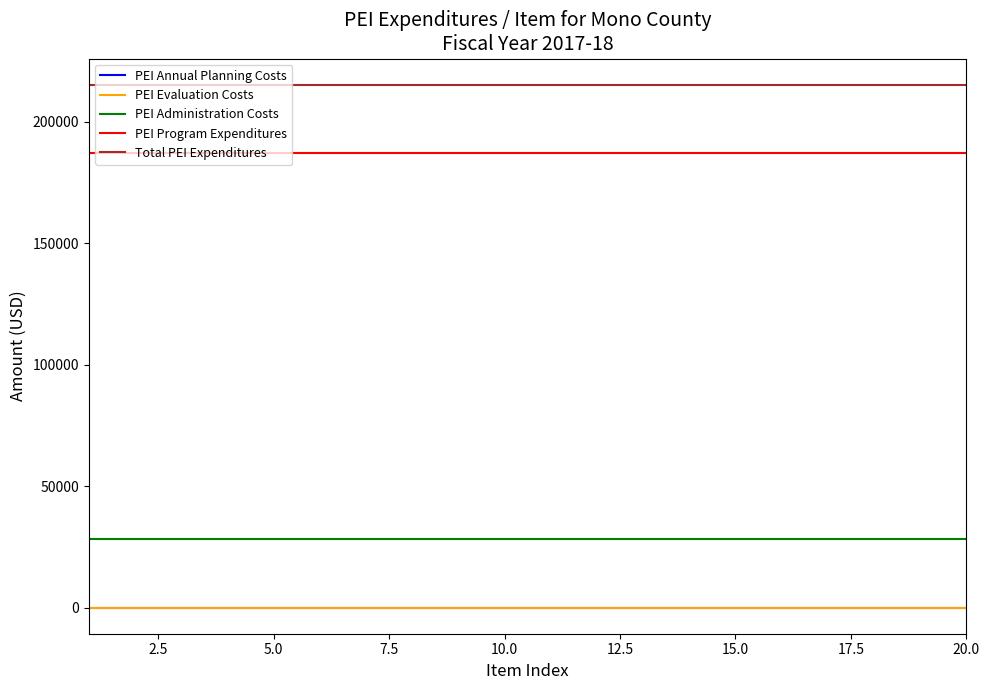

True or false: PEI Annual Planning Costs and Total PEI Expenditures intersect in this chart.

False